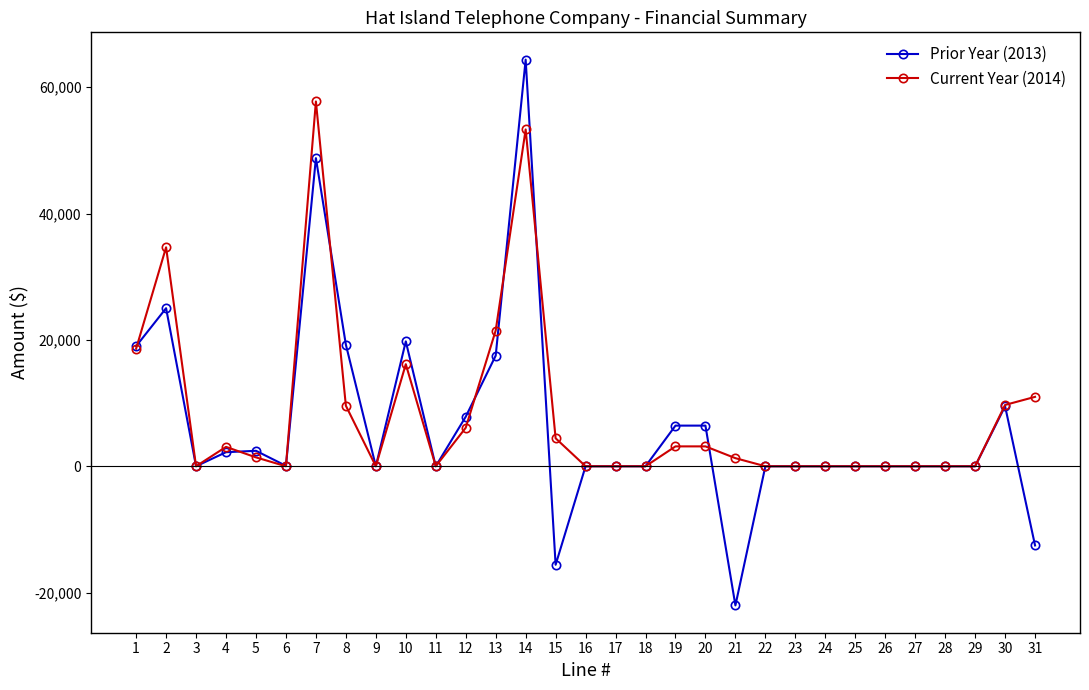

How many values in the Current Year (2014) series are below 1280?

15